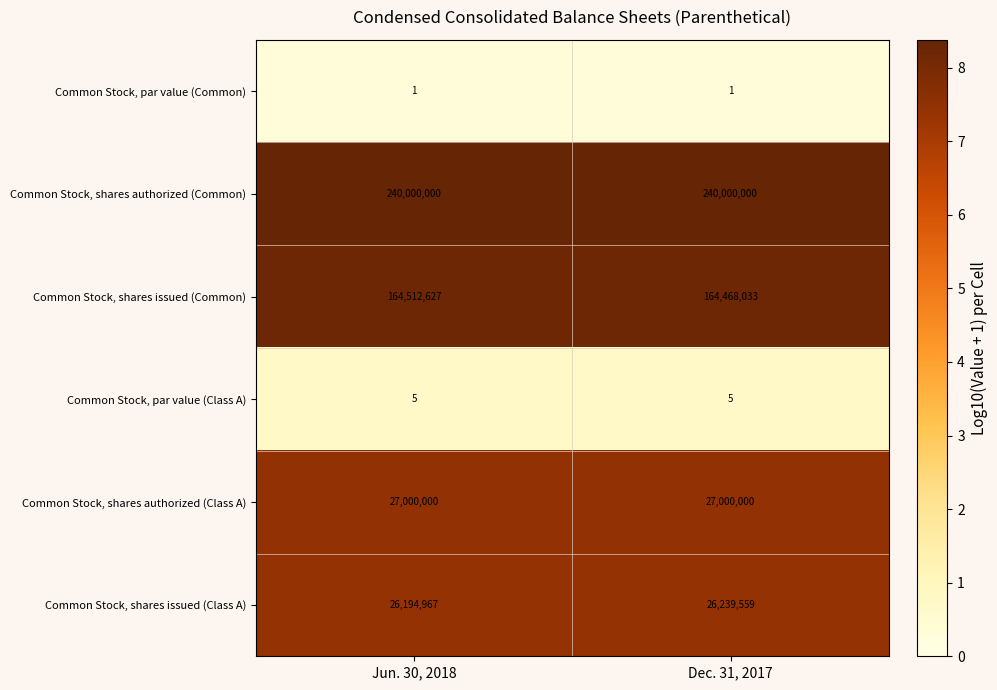

Reading left to right, list all the values displayed in this chart.

Common Stock, par value (Common): 1	1
Common Stock, shares authorized (Common): 240000000	240000000
Common Stock, shares issued (Common): 164512627	164468033
Common Stock, par value (Class A): 5	5
Common Stock, shares authorized (Class A): 27000000	27000000
Common Stock, shares issued (Class A): 26194967	26239559